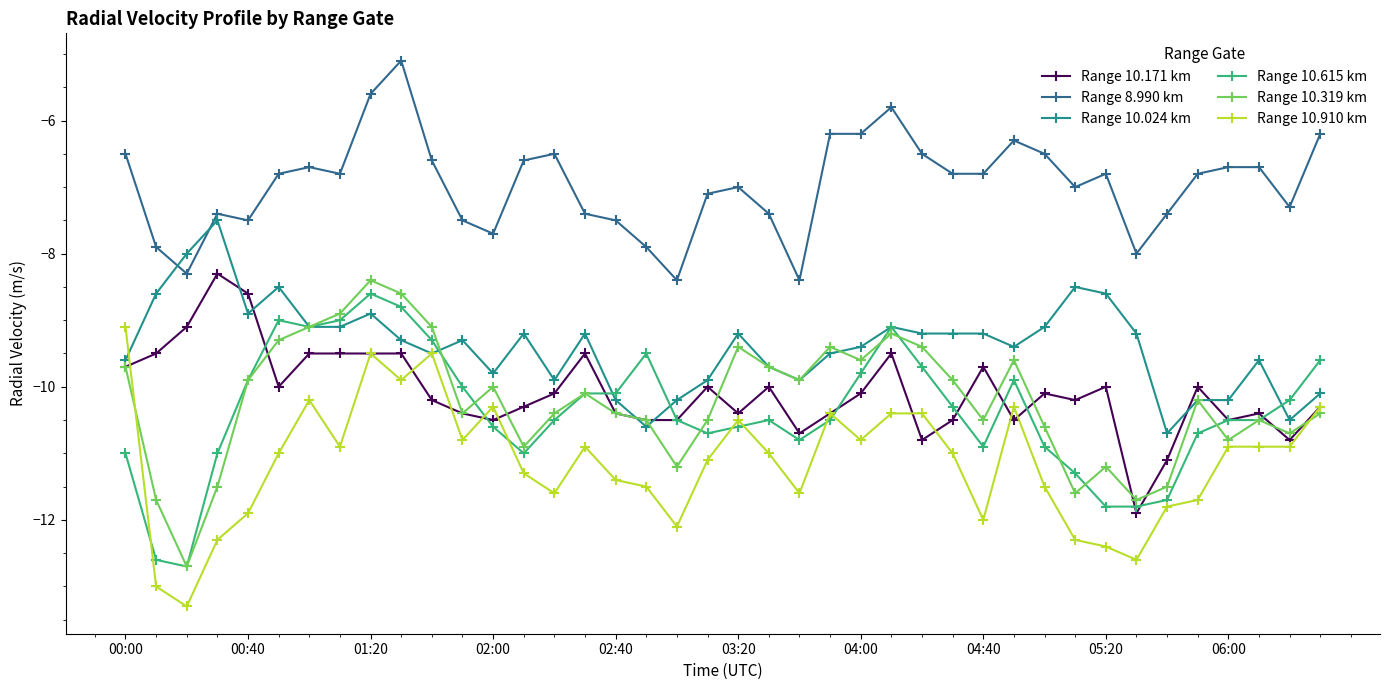

What is the smallest value displayed?

-13.3